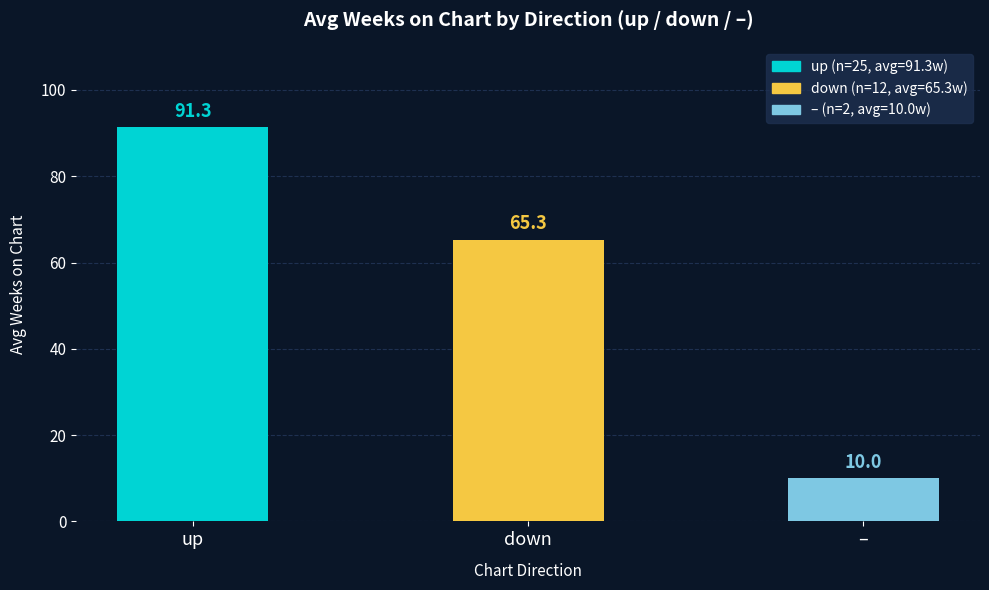

How many data points are less than 65?

1